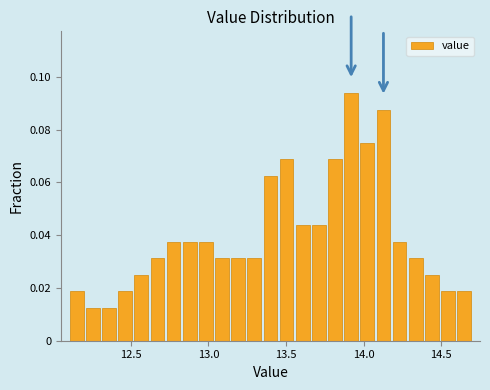

Around what value on the x-axis is the tallest bar? Give the approximate position of its centre, as read against the axis.

13.90